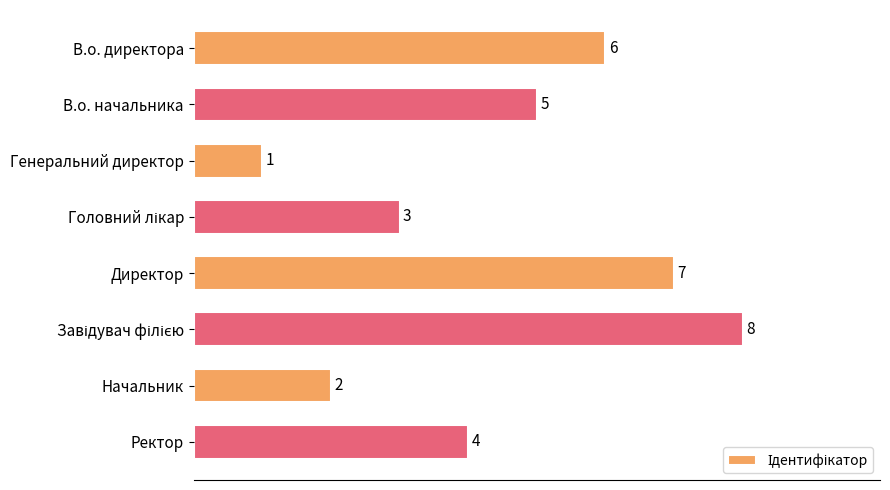

Between Начальник and Генеральний директор, which is larger?

Начальник